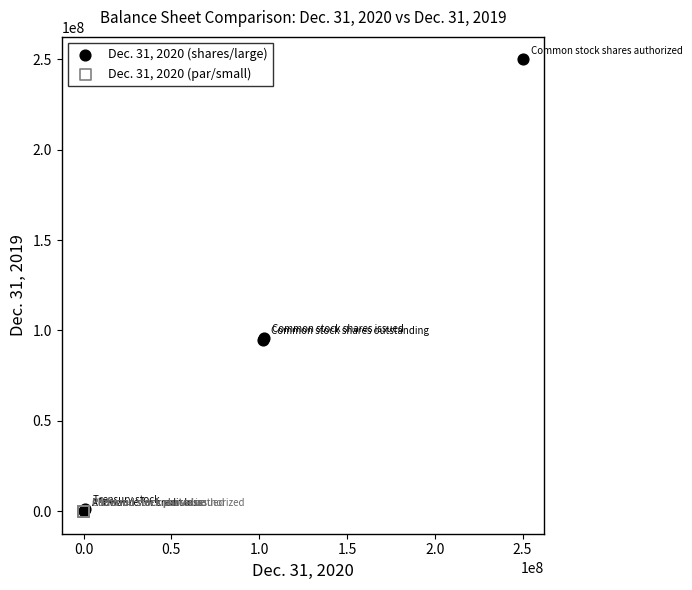

What are all the series names shown in the legend?

Dec. 31, 2020 (shares/large), Dec. 31, 2020 (par/small)